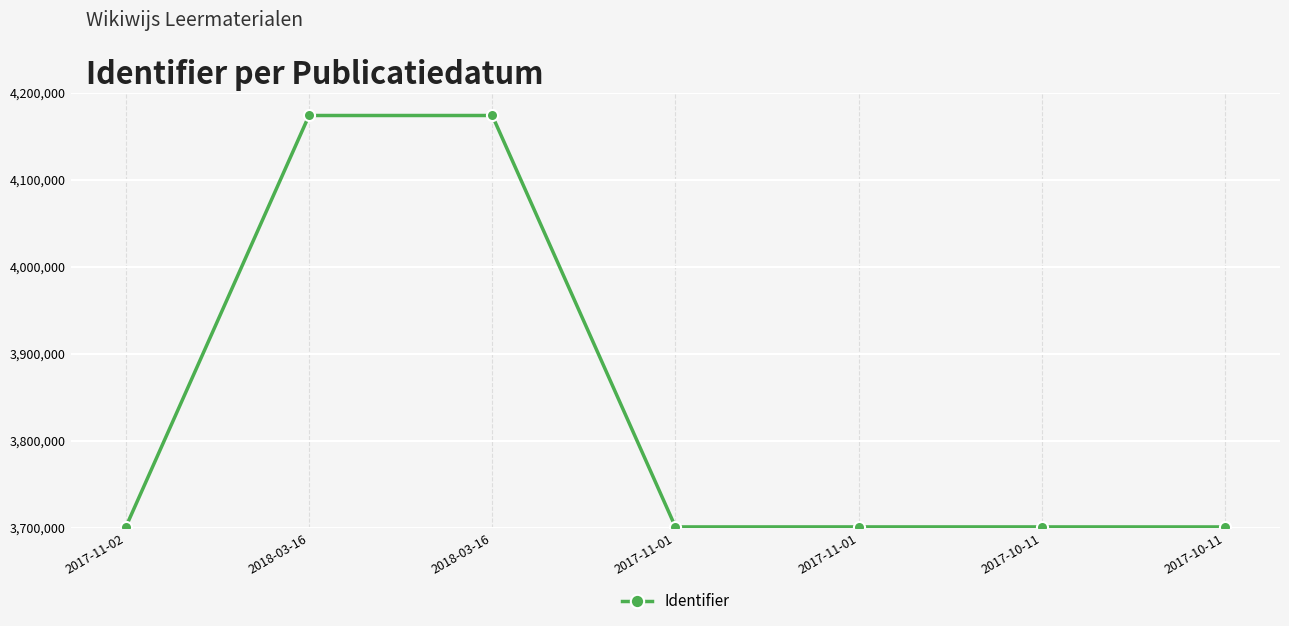

Which has a higher value, 2017-11-01 or 2018-03-16?

2018-03-16